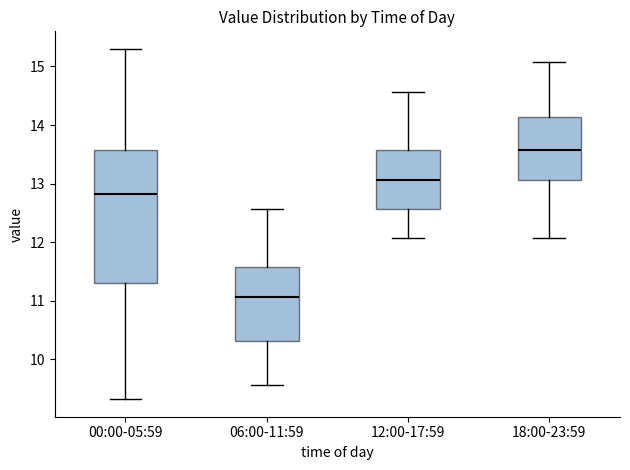

Reading left to right, transcribe this box plot: for each box, give where its median line is, the range the box spans, and where its two whiskers end, as read against the y-axis. The values are not printed on the chart, so give them approximately, as read against the axis.

00:00-05:59: median 12.8, box 11.3 to 13.6, whiskers 9.3 to 15.3
06:00-11:59: median 11.1, box 10.3 to 11.6, whiskers 9.6 to 12.6
12:00-17:59: median 13.1, box 12.6 to 13.6, whiskers 12.1 to 14.6
18:00-23:59: median 13.6, box 13.1 to 14.1, whiskers 12.1 to 15.1